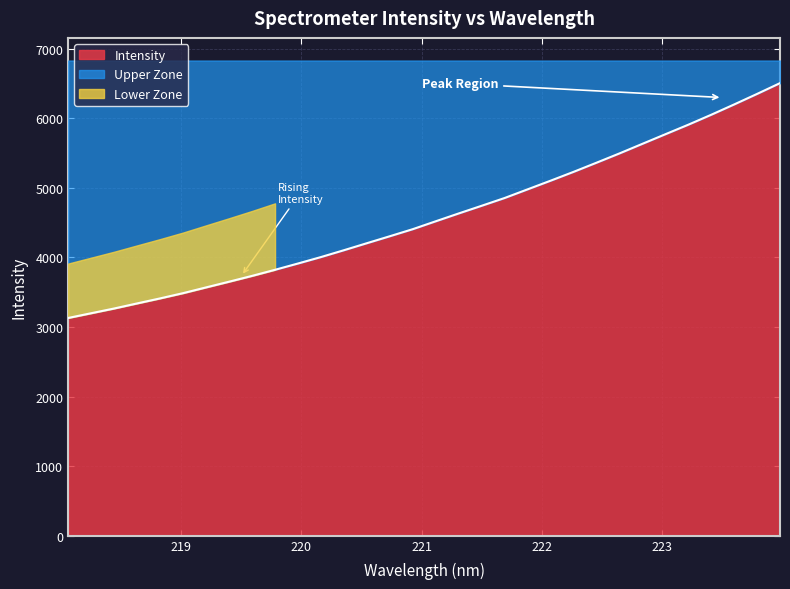

At which label does the data first exceed 4520?

221.1174